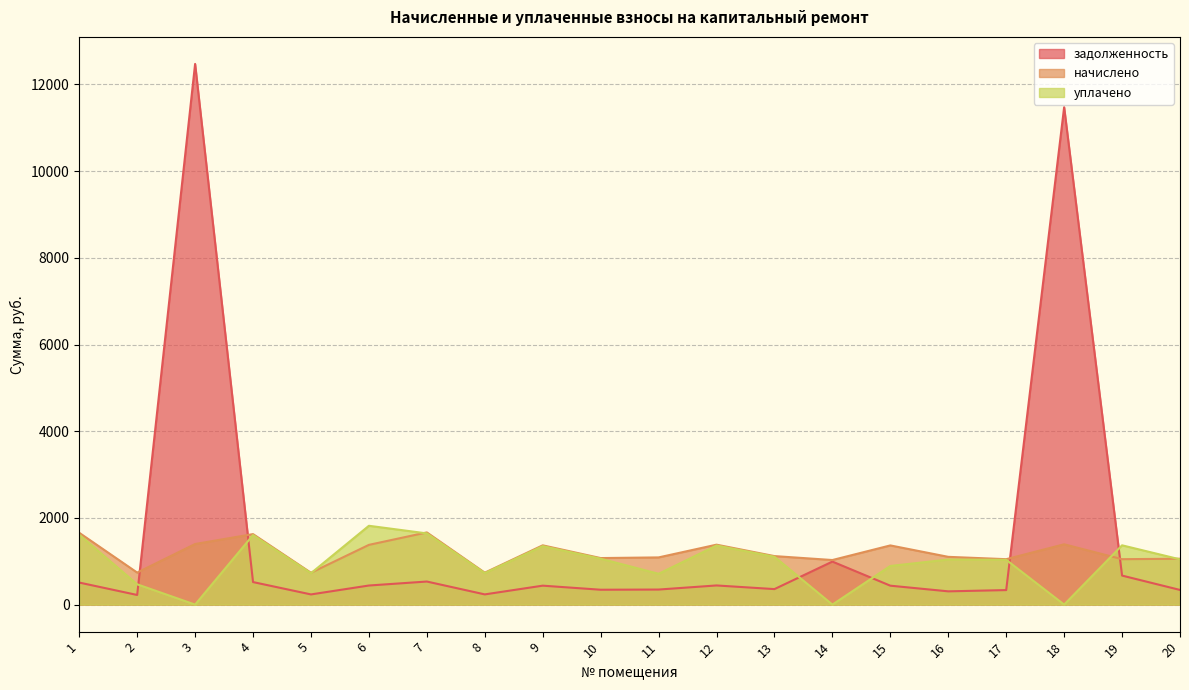

What is the value of the начислено point at the 3rd from the left?

1397.5